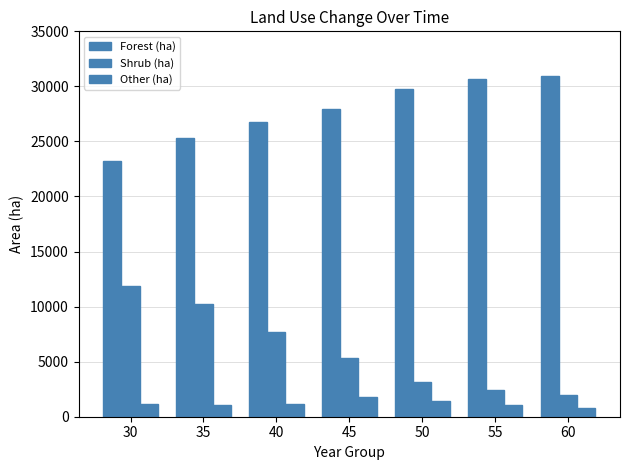

Count the number of categories in the chart.

7